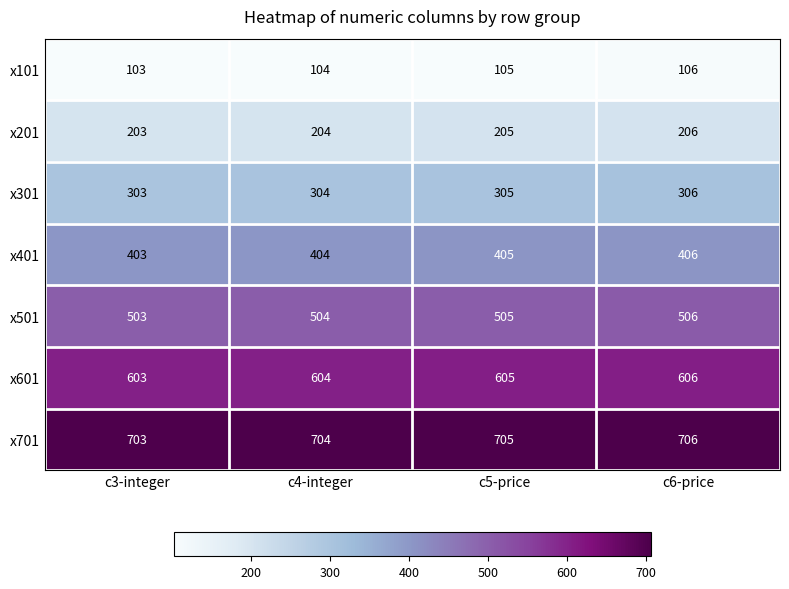

What is the sum of all x501 values?

2018